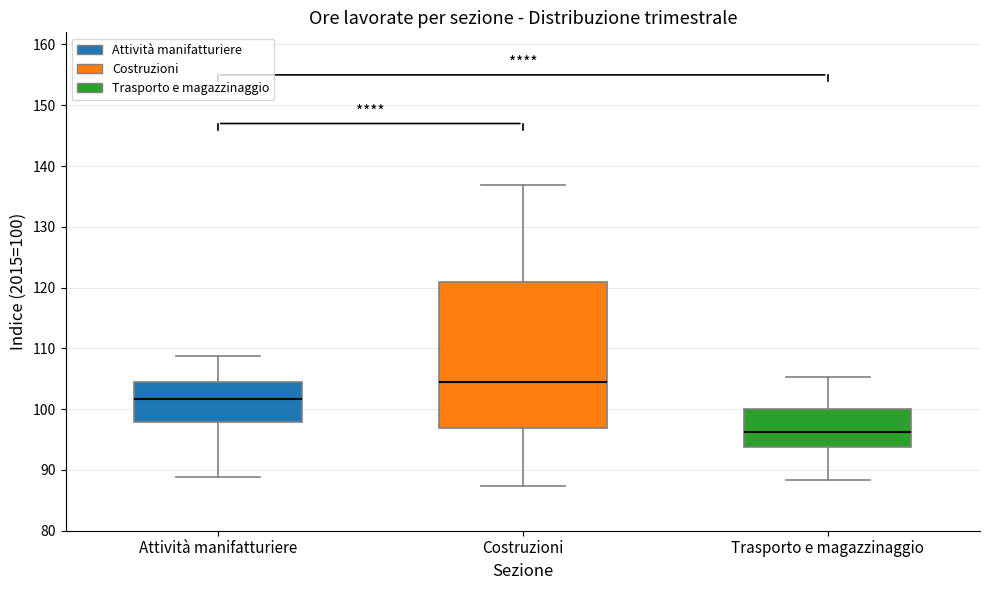

Reading left to right, transcribe this box plot: for each box, give where its median line is, the range the box spans, and where its two whiskers end, as read against the y-axis. The values are not printed on the chart, so give them approximately, as read against the axis.

Attività manifatturiere: median 102, box 98 to 104, whiskers 89 to 109
Costruzioni: median 104, box 97 to 121, whiskers 87 to 137
Trasporto e magazzinaggio: median 96, box 94 to 100, whiskers 88 to 105